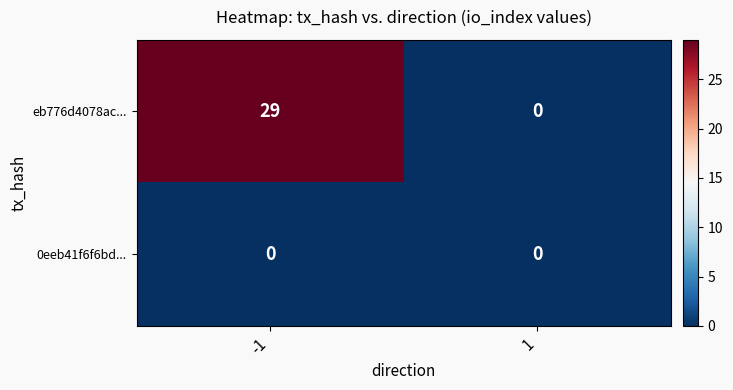

Reading left to right, what are all the values shown in this chart?

eb776d4078ac...: 29	0
0eeb41f6f6bd...: 0	0